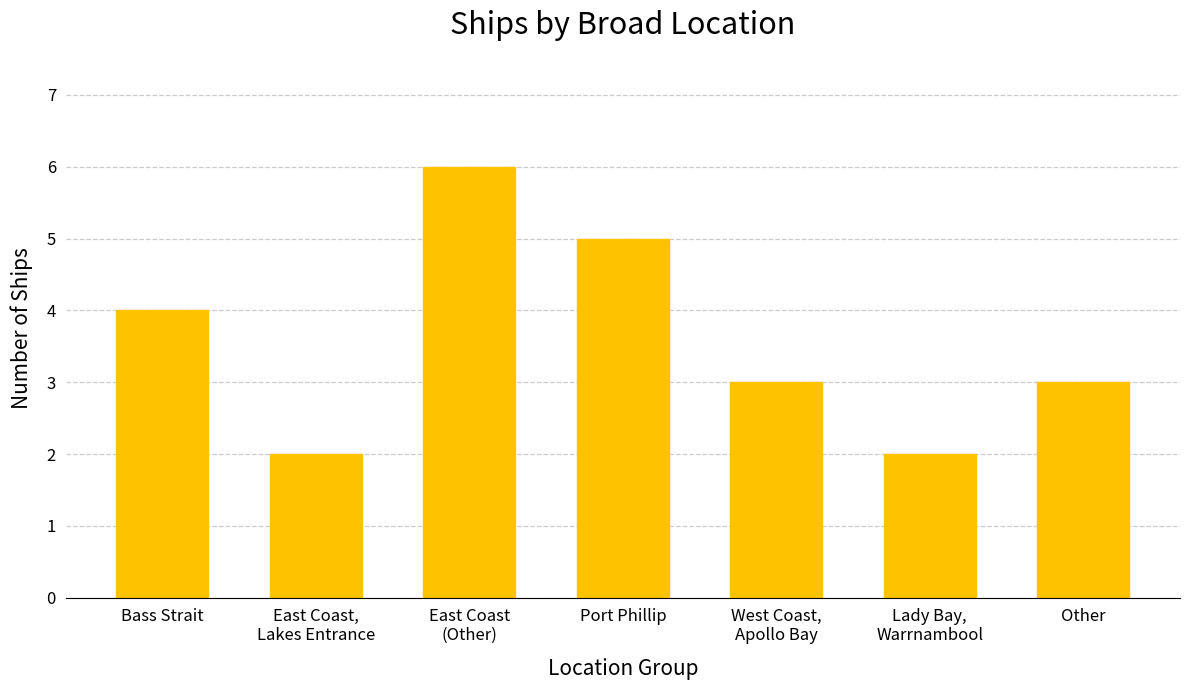

Count the number of categories in the chart.

7